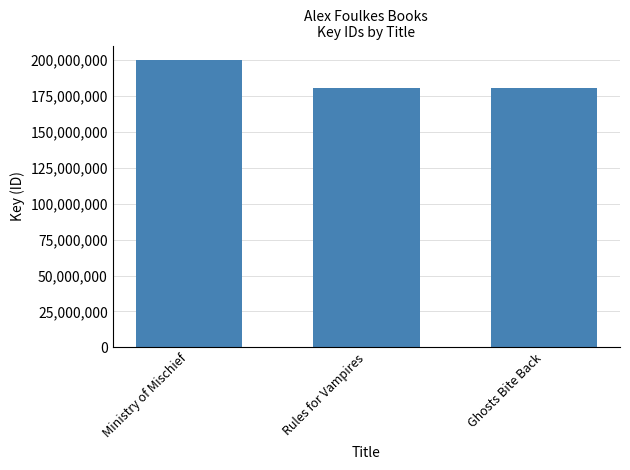

At which label is the value closest to 190497426?

Ghosts Bite Back